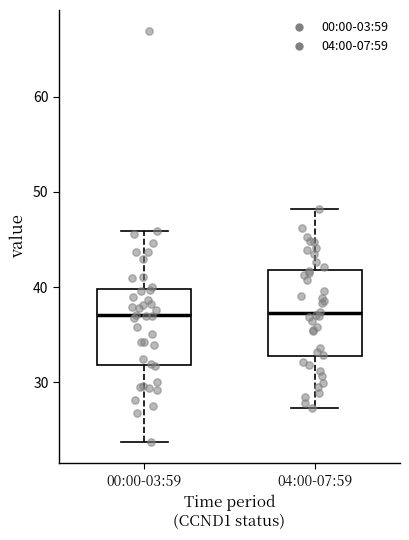

Reading left to right, transcribe this box plot: for each box, give where its median line is, the range the box spans, and where its two whiskers end, as read against the y-axis. The values are not printed on the chart, so give them approximately, as read against the axis.

00:00-03:59: median 37, box 32 to 40, whiskers 24 to 46
04:00-07:59: median 37, box 33 to 42, whiskers 27 to 48